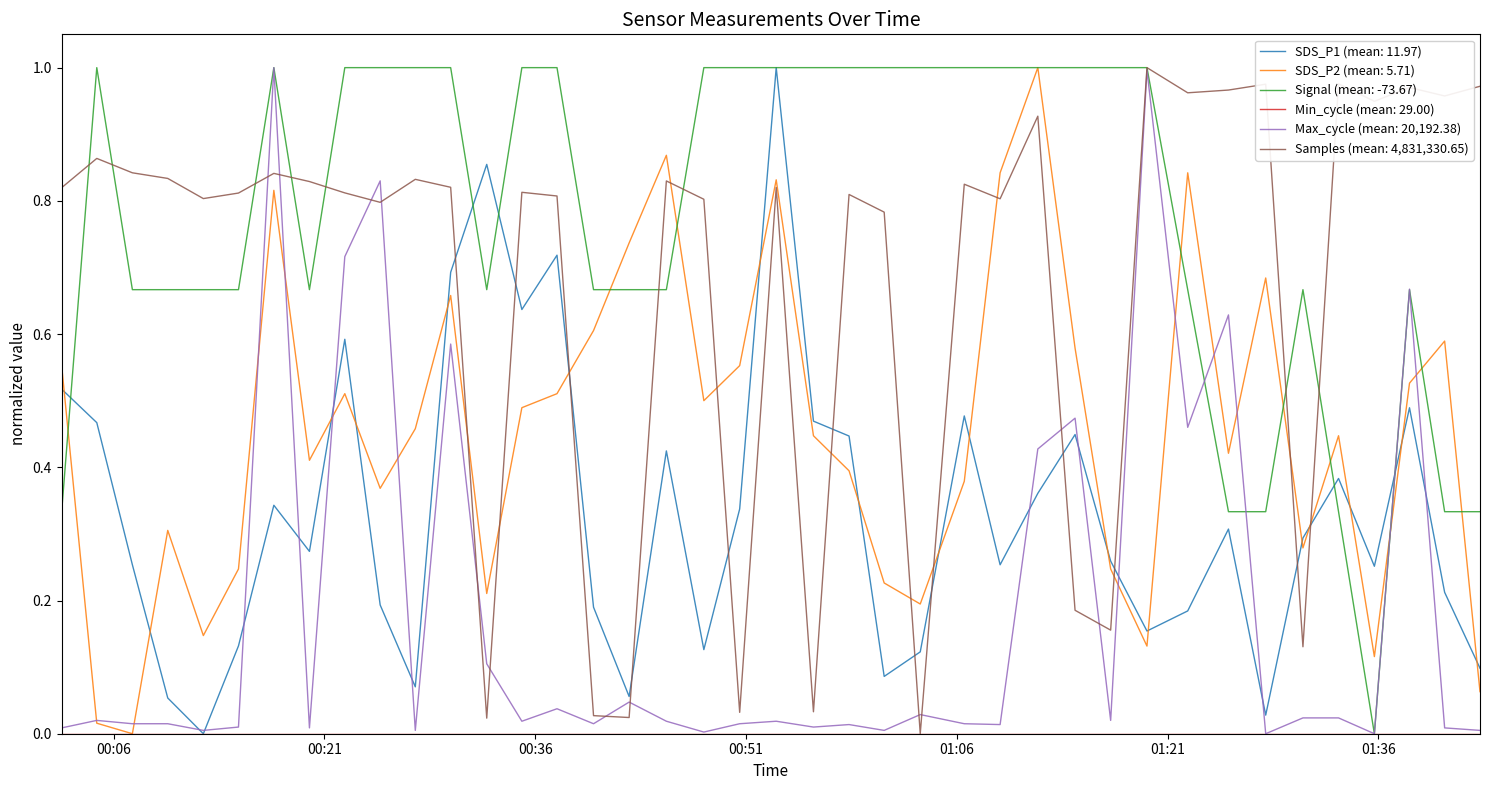

How many lines are shown in the chart?

6